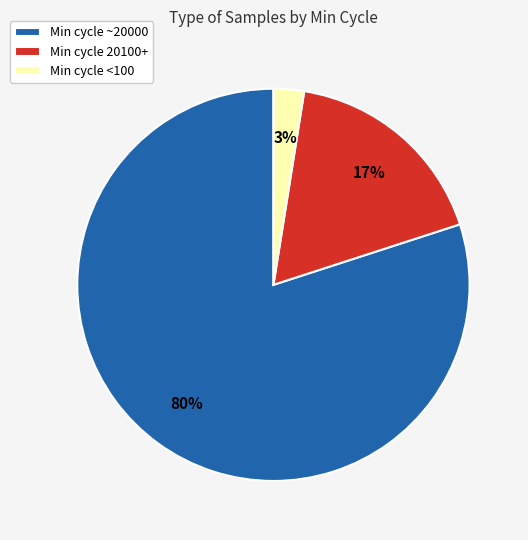

Which slice represents more than half of the pie?

Min cycle ~20000